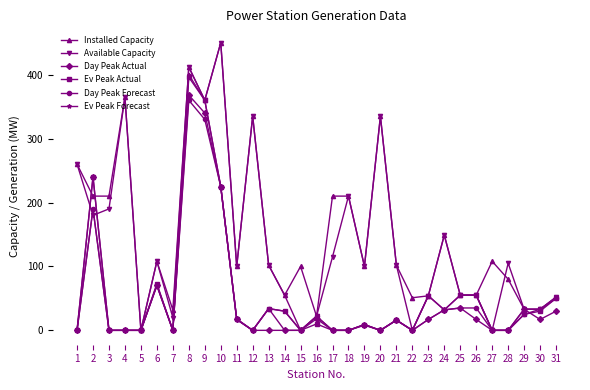

Where is Day Peak Forecast nearest to the value 180?

2